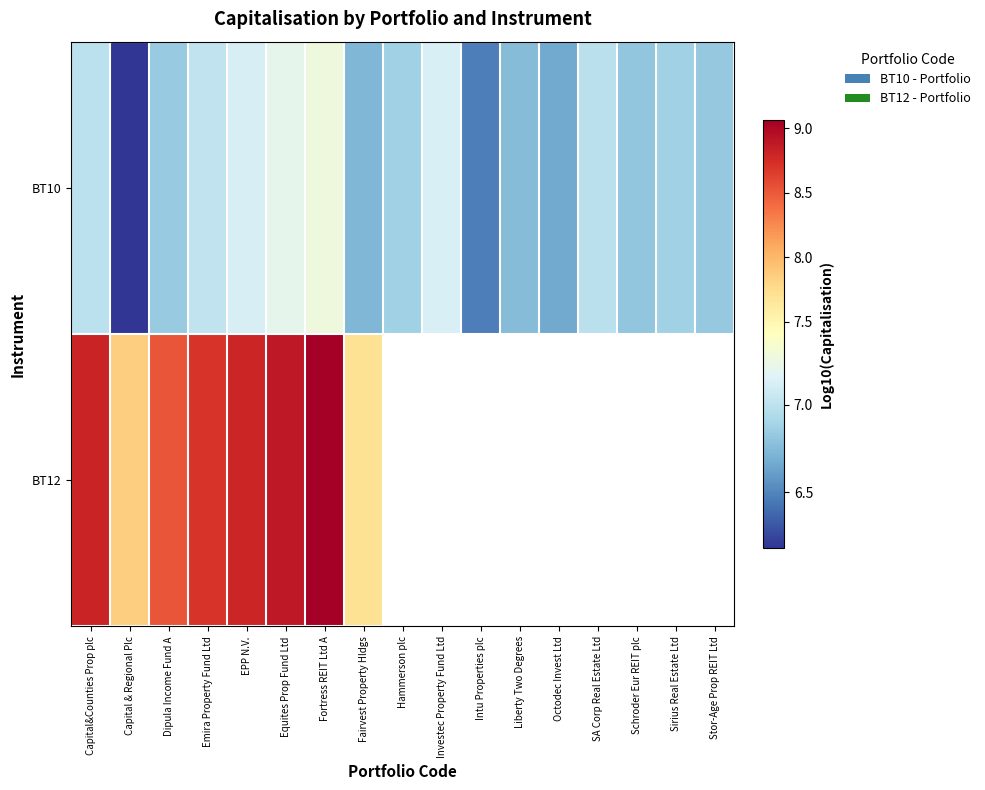

What value does the BT12 series have at Capital&Counties Prop plc?

8.8